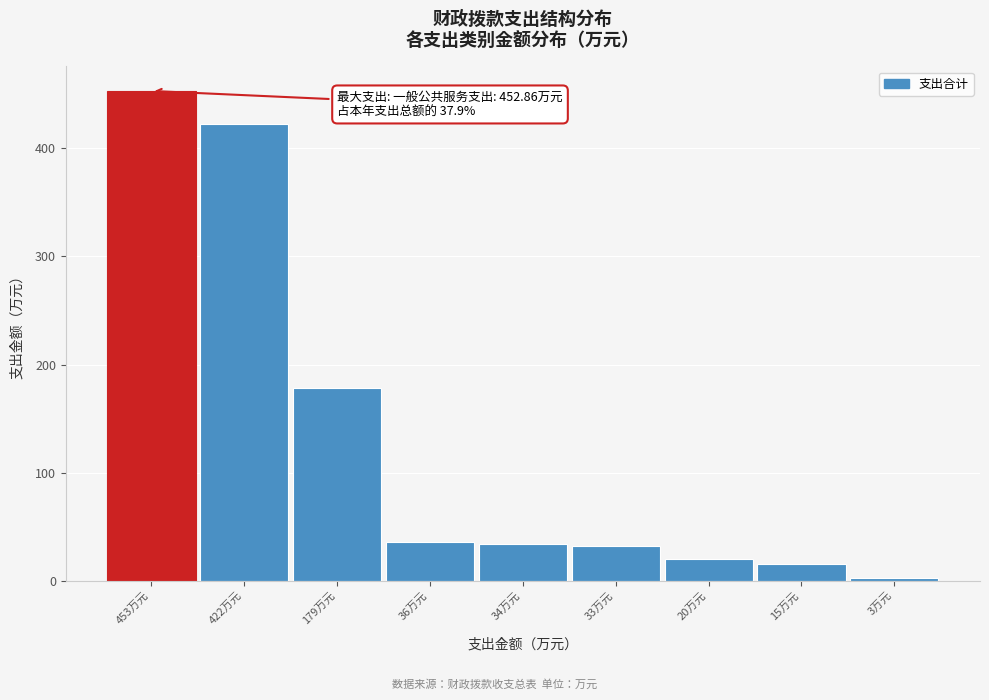

Approximately how many times larger is the value at 15万元 compared to 36万元?

0.4